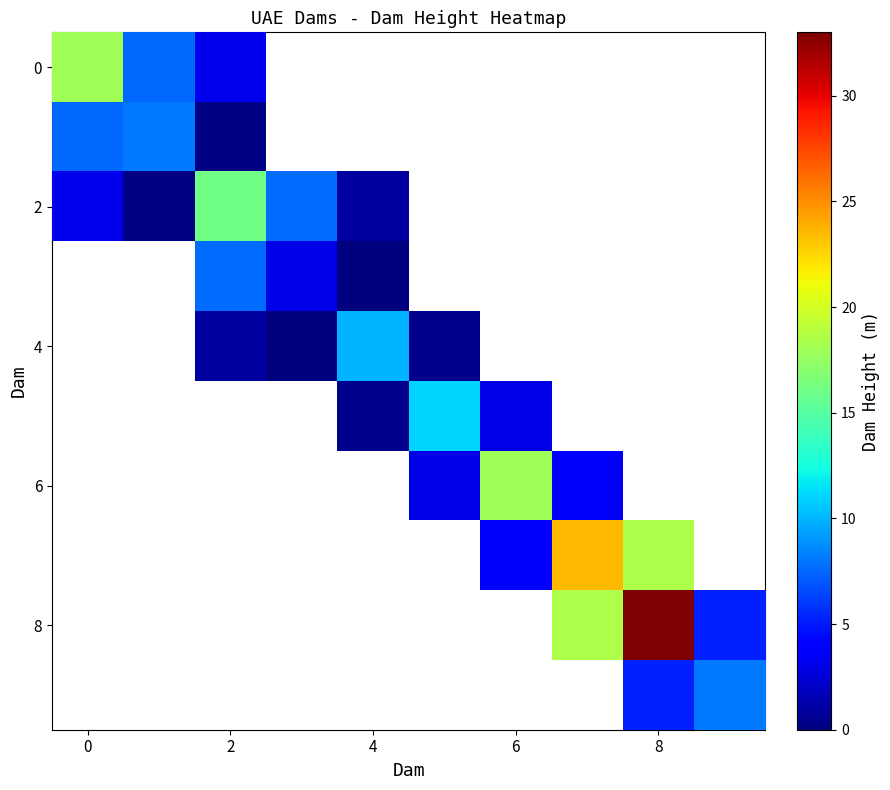

At which category does the chart reach its peak across all series?

8